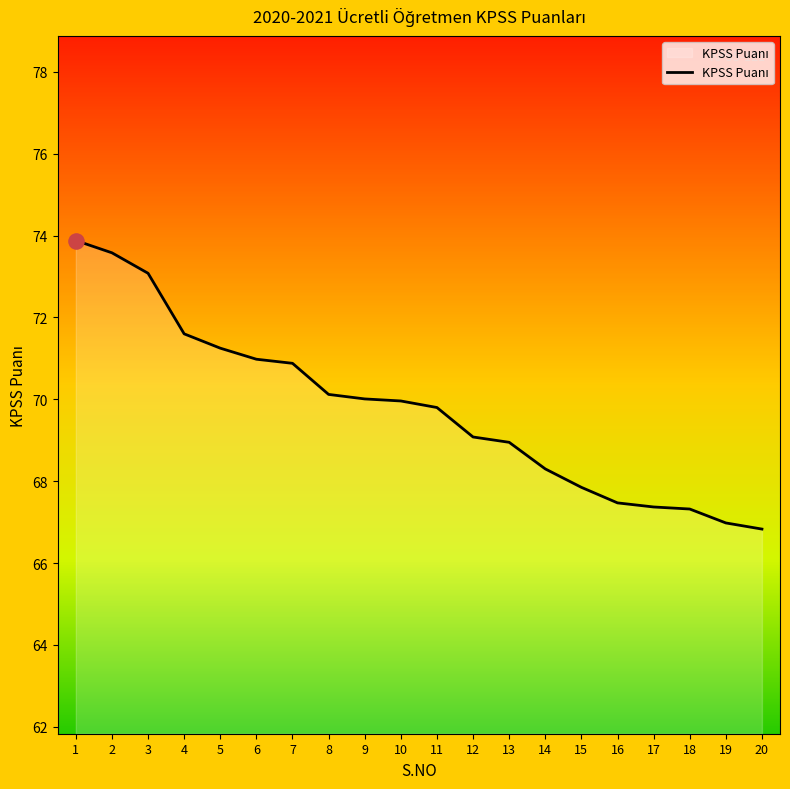

Which has a higher value, 18 or 1?

1